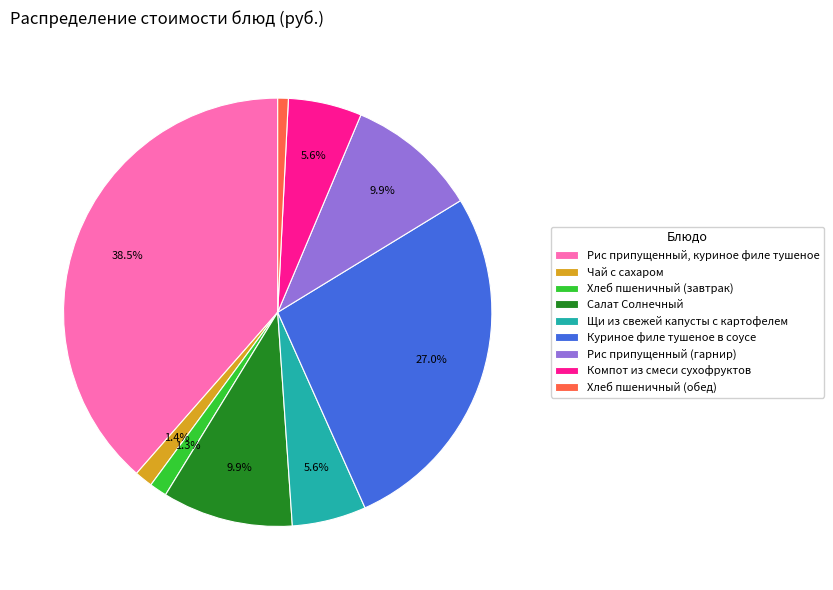

Is it true that Куриное филе тушеное в соусе is 12% of the pie?

False